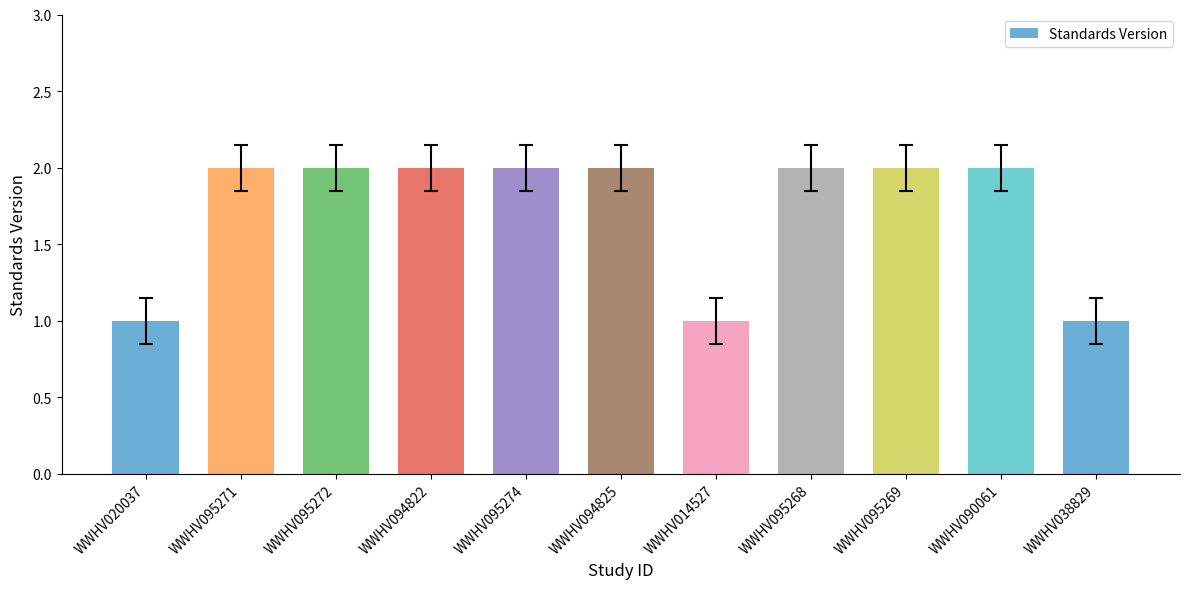

What is the label of the 9th bar from the right?

WWHV095272